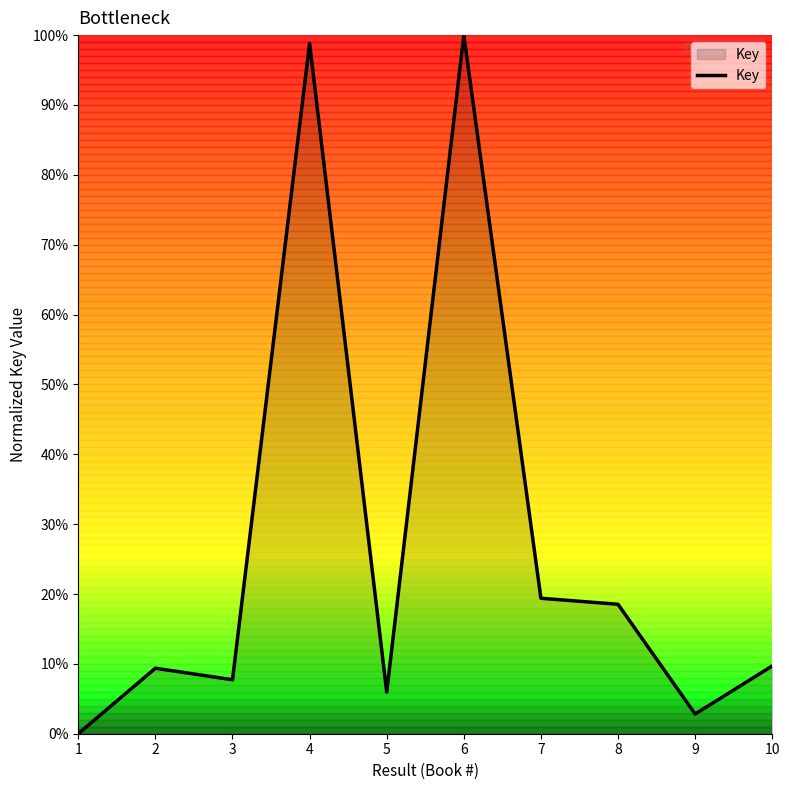

True or false: there are more than 2 points higher than both neighbors.

True